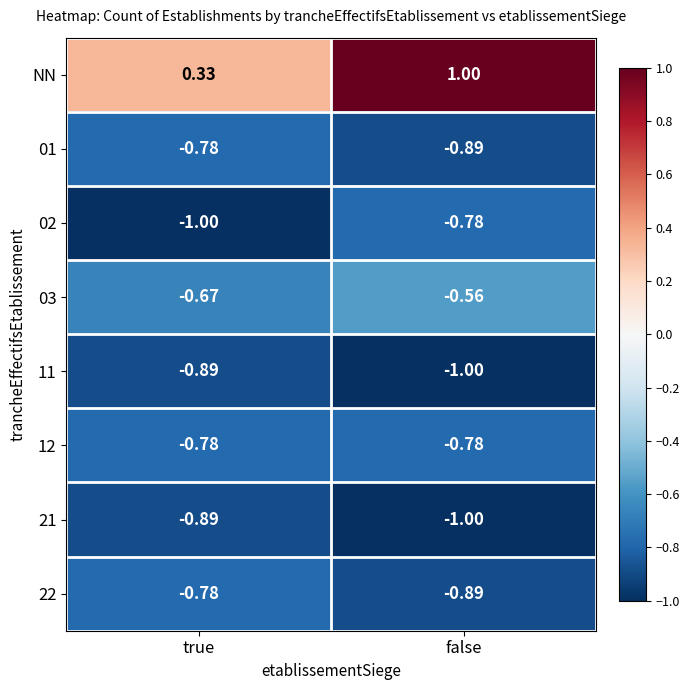

Which category has the highest value across all series?

false